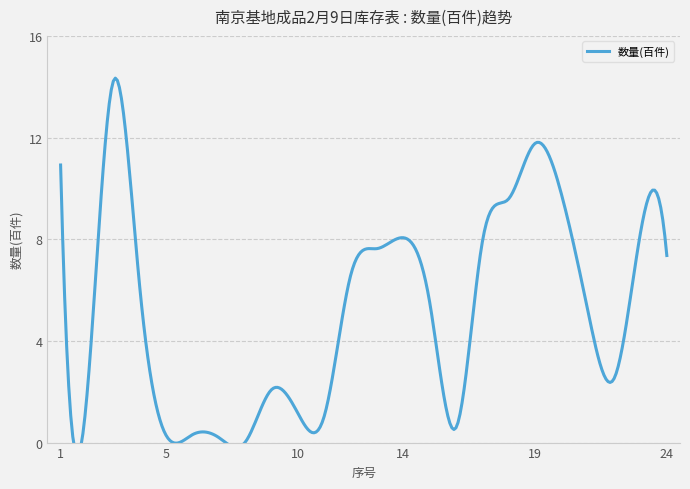

How many data points does each series have?

24